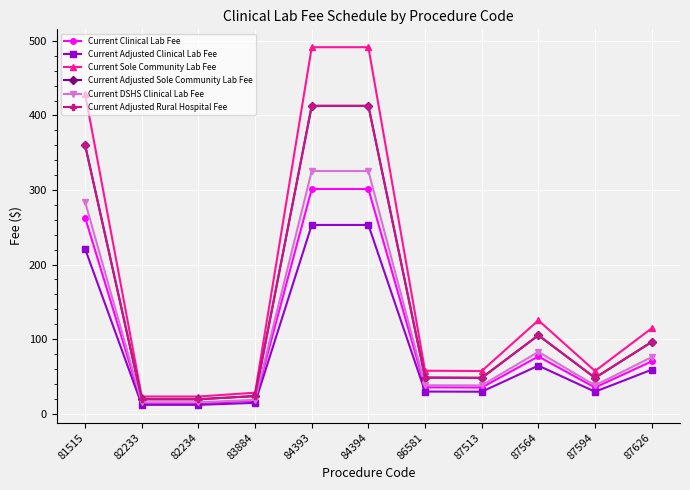

What is the difference between the Current Sole Community Lab Fee values at 87626 and 87594?

57.3